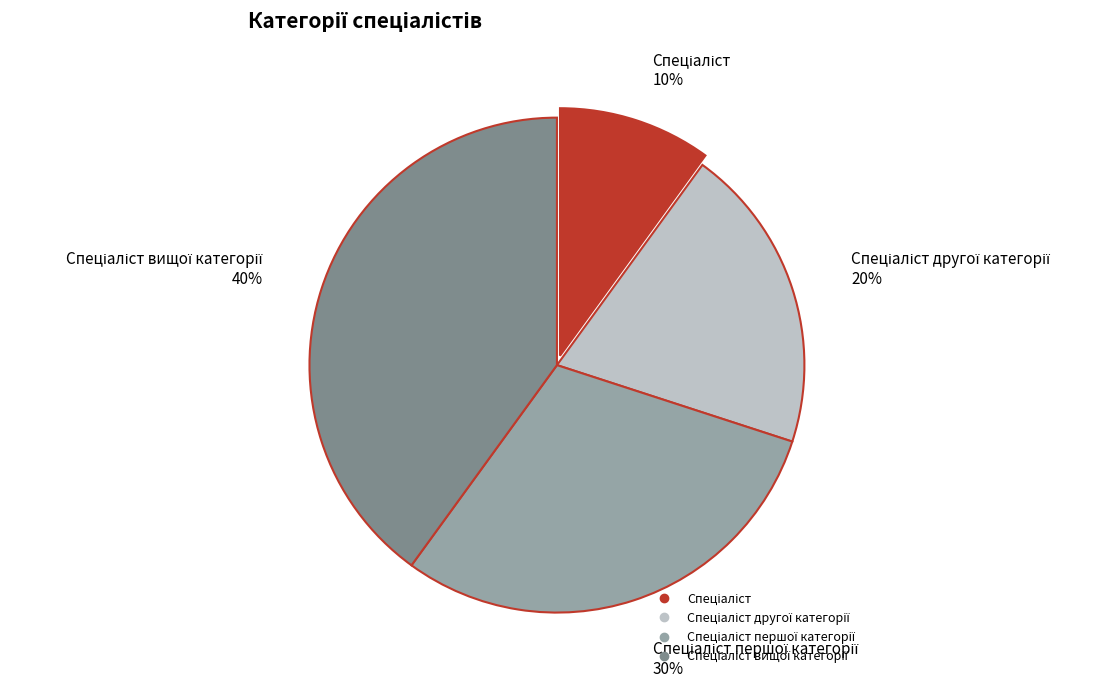

To the nearest percent, what is the difference between the largest and smallest slice percentages?

30%